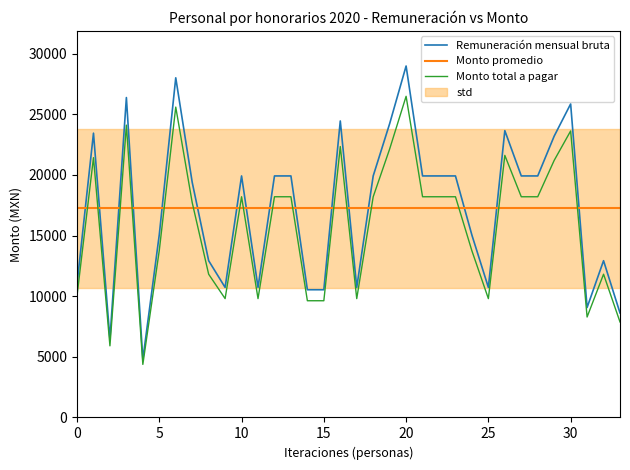

What is the sum of the Monto total a pagar values at 24 and 9?

23536.9